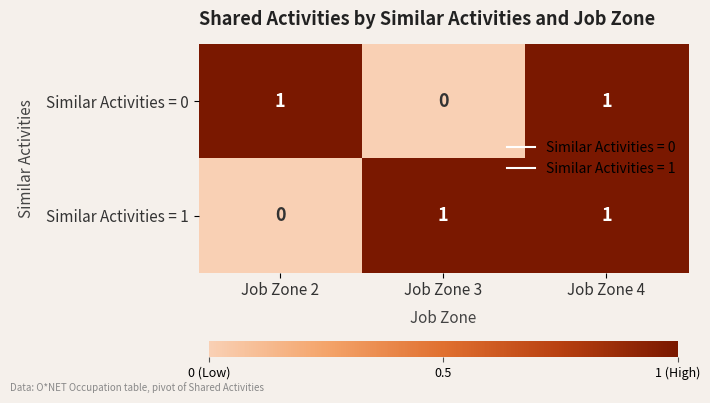

How many data points in Similar Activities = 0 are less than 1?

1